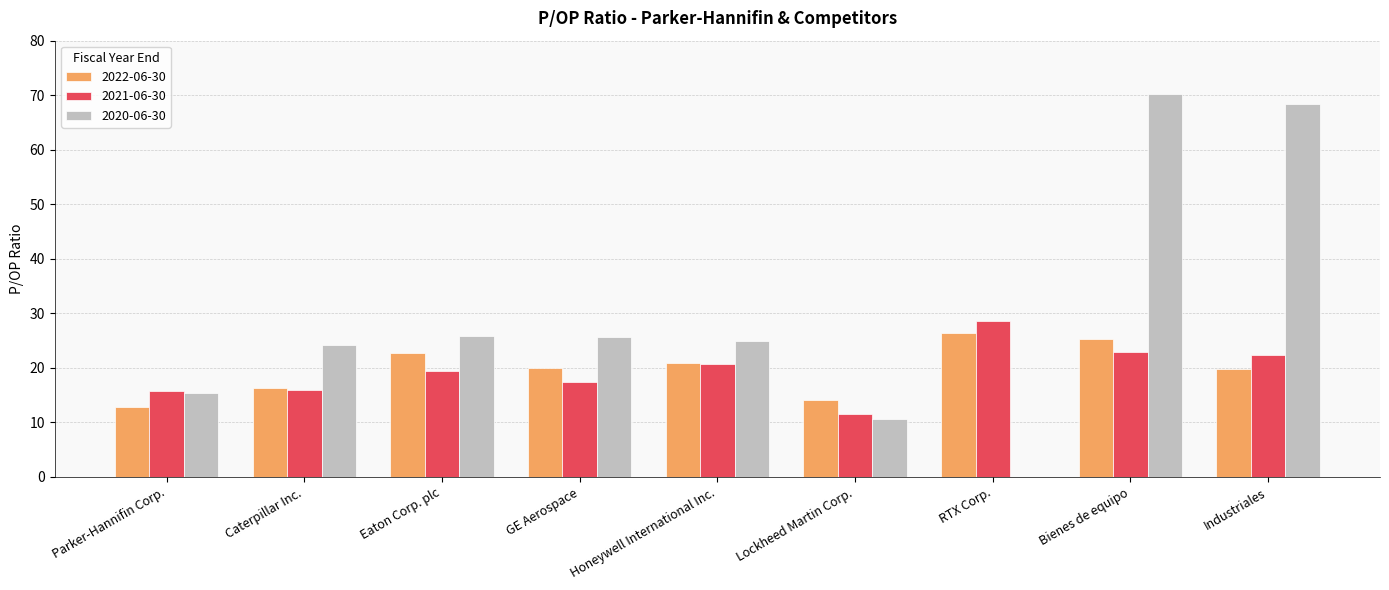

Which label corresponds to the largest value in the chart?

Bienes de equipo